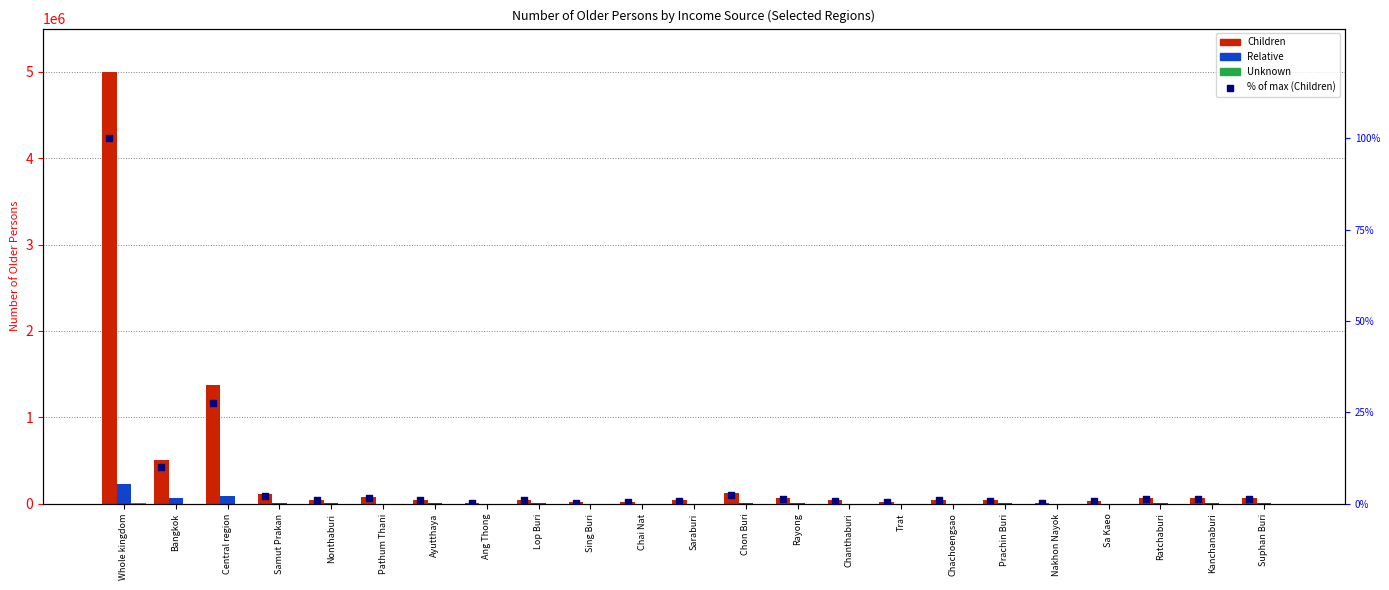

Which series has the largest Y range (max minus min)?

Children